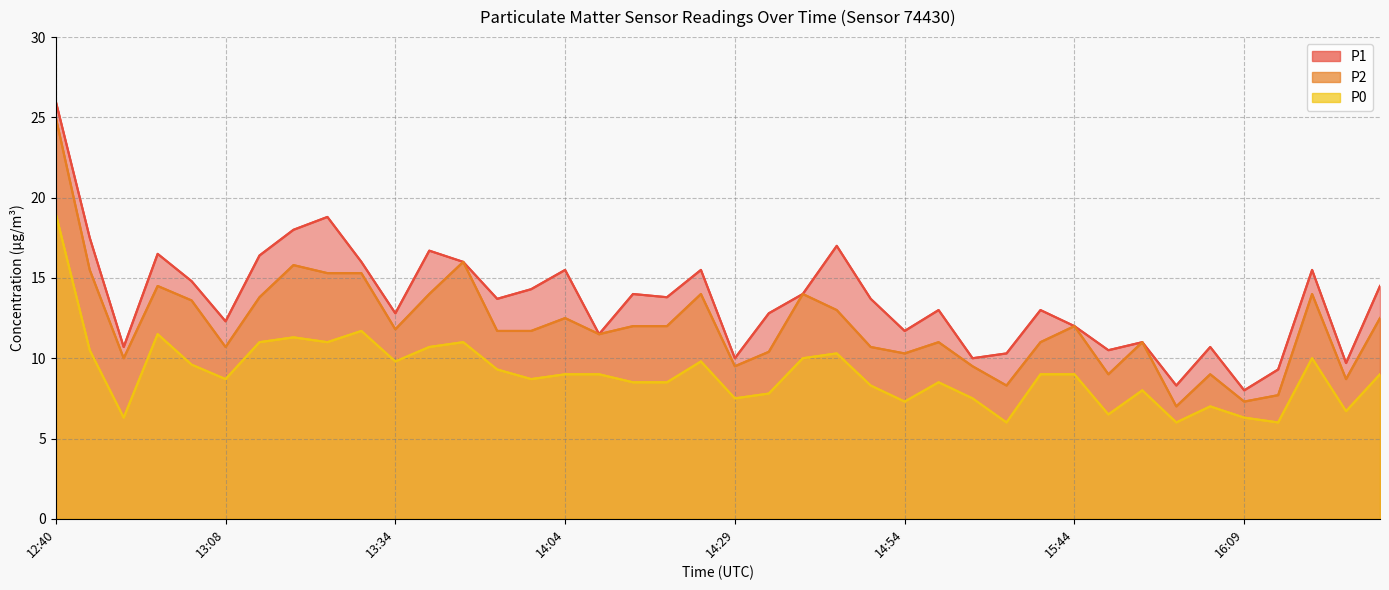

How many lines are shown in the chart?

3